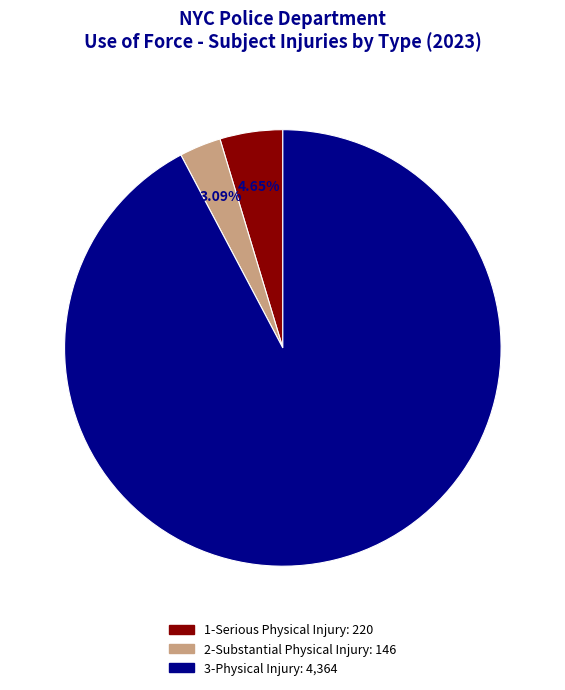

Rank the categories by value from highest to lowest.

3-Physical Injury, 1-Serious Physical Injury, 2-Substantial Physical Injury